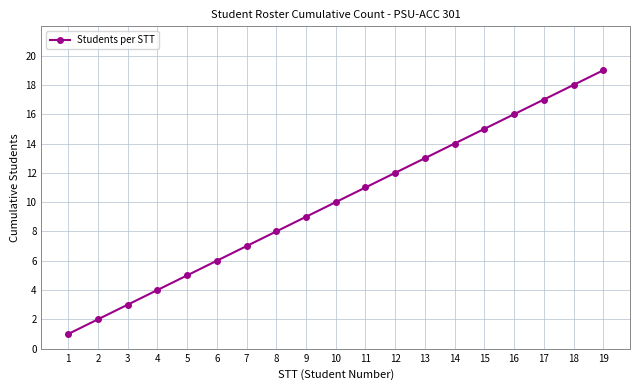

What is the change in value from 5 to 6?

+1